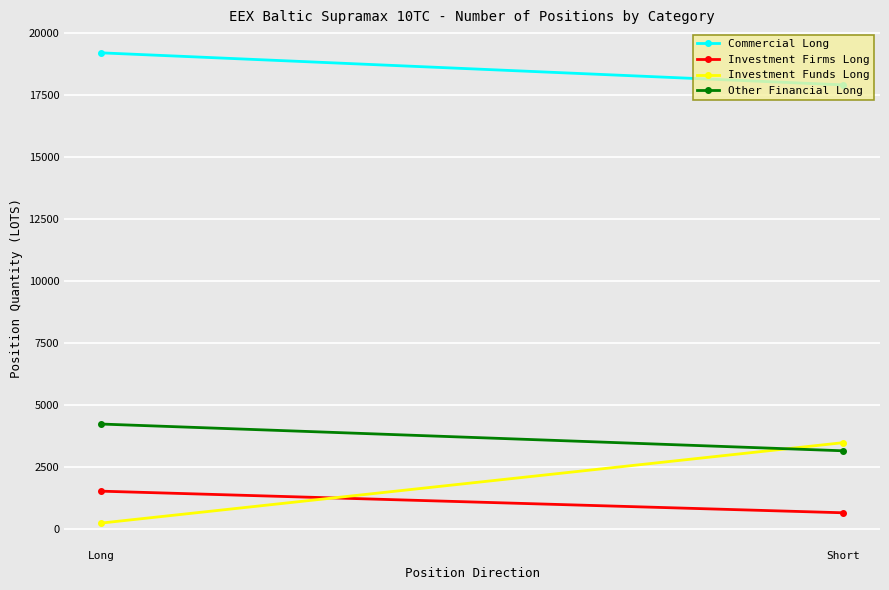

Reading left to right, what are all the values shown in this chart?

Commercial Long: 19208.4	17915.9
Investment Firms Long: 1523.7	651.9
Investment Funds Long: 236.4	3479.6
Other Financial Long: 4231.8	3152.8